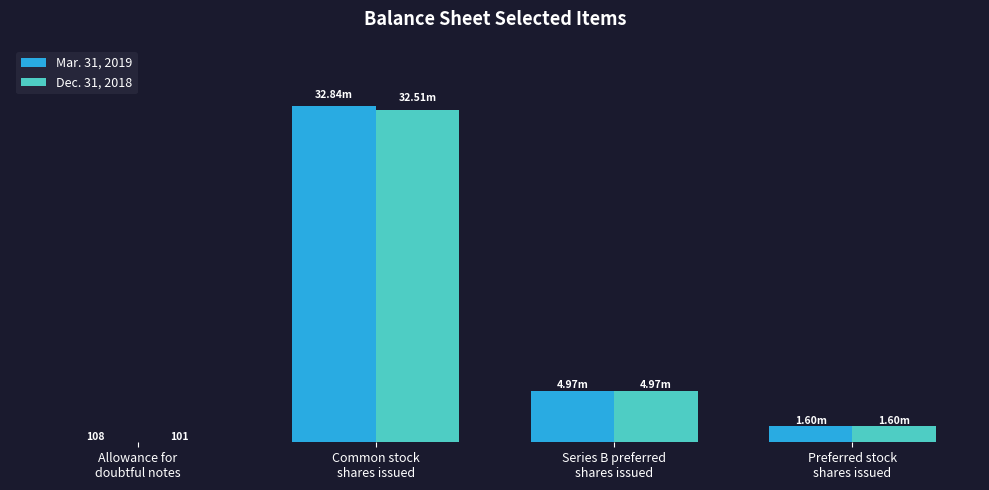

Does the chart contain stacked bars?

No